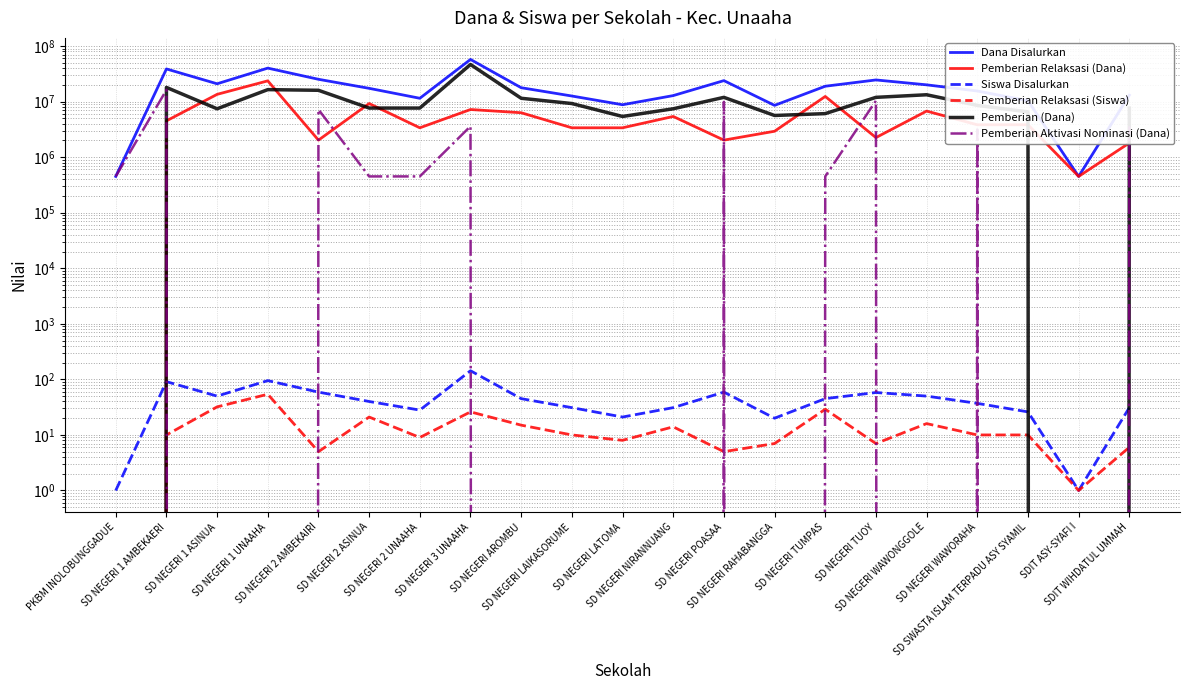

The Siswa Disalurkan series shows 8 at SD NEGERI RAHABANGGA. True or false?

False